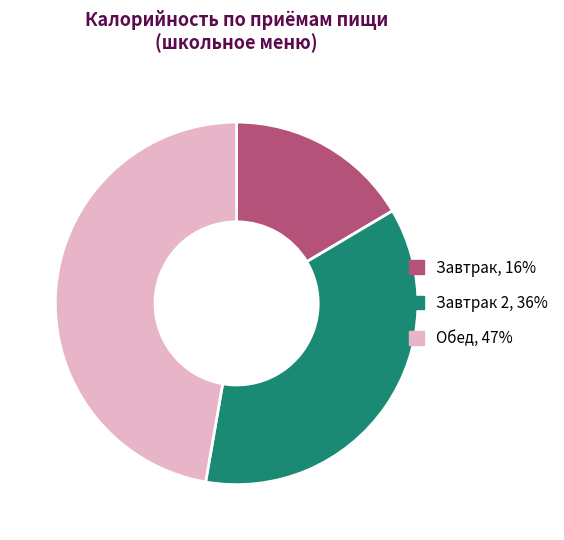

What is the ratio of the value at Обед, 47% to the value at Завтрак 2, 36%?

1.3